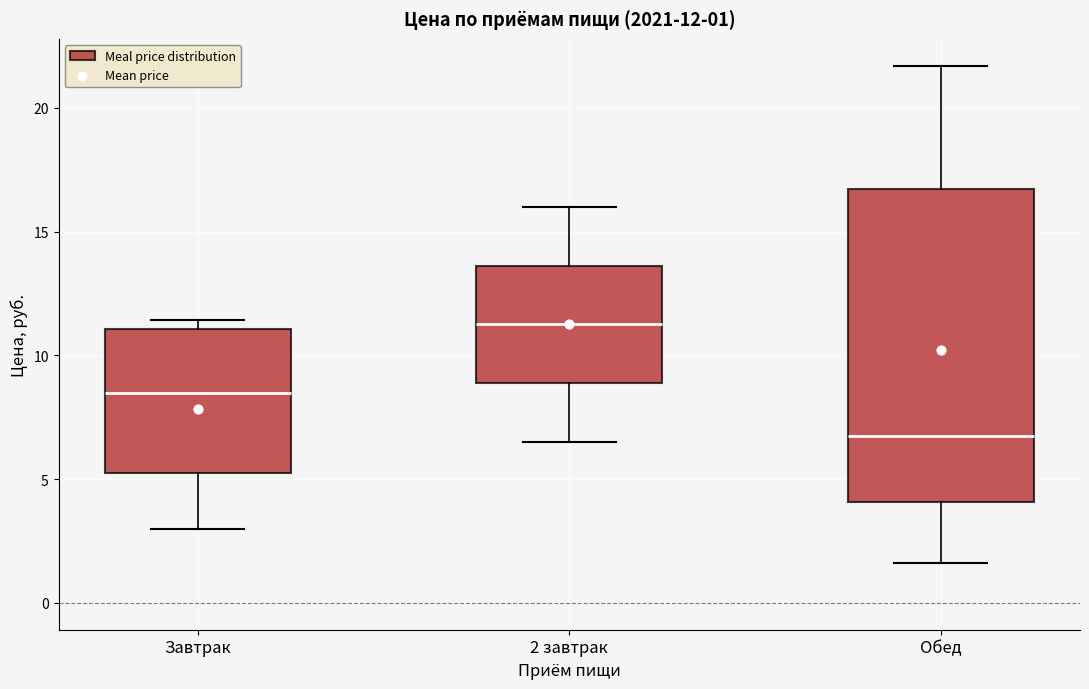

Comparing the boxes themselves (not the whiskers), which one is the tallest?

Обед